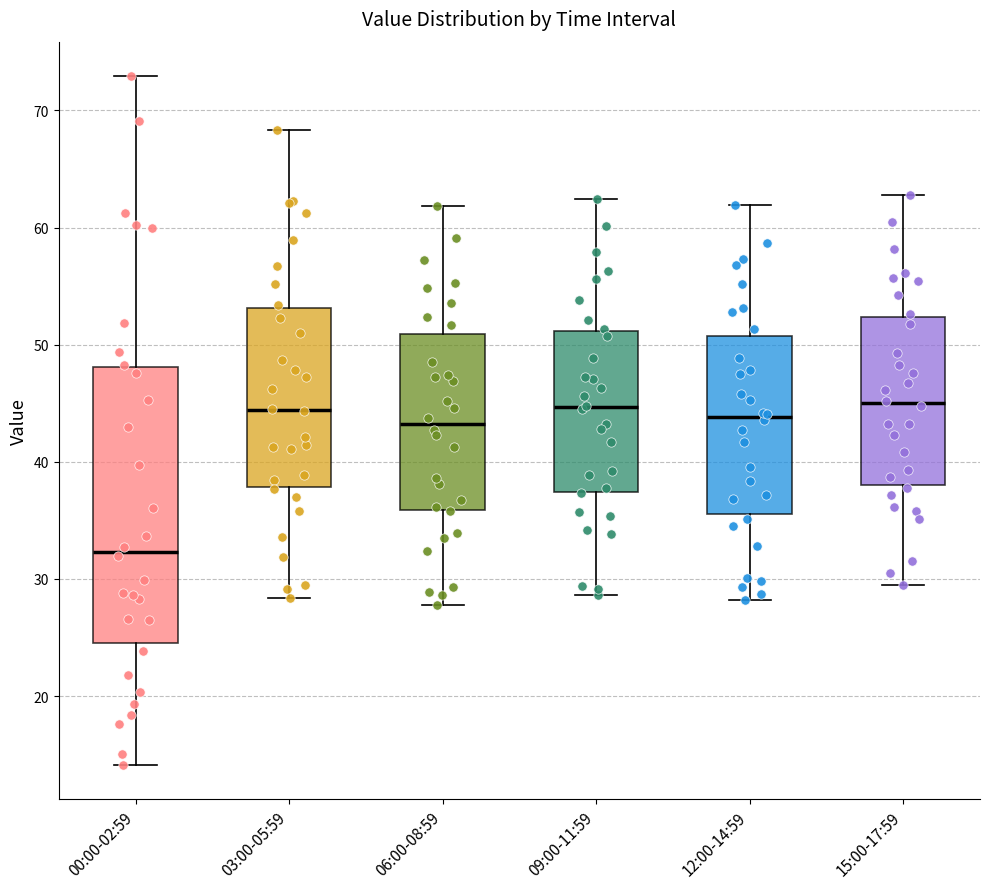

Which box's median line is the lowest?

00:00-02:59